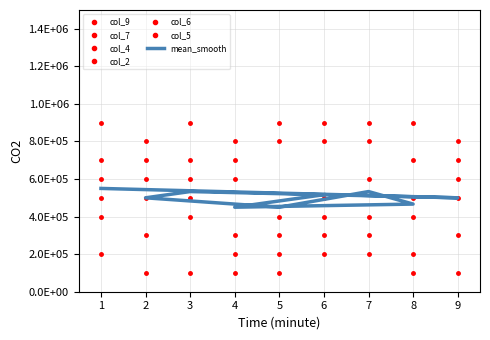

How many data points does each series have?

9